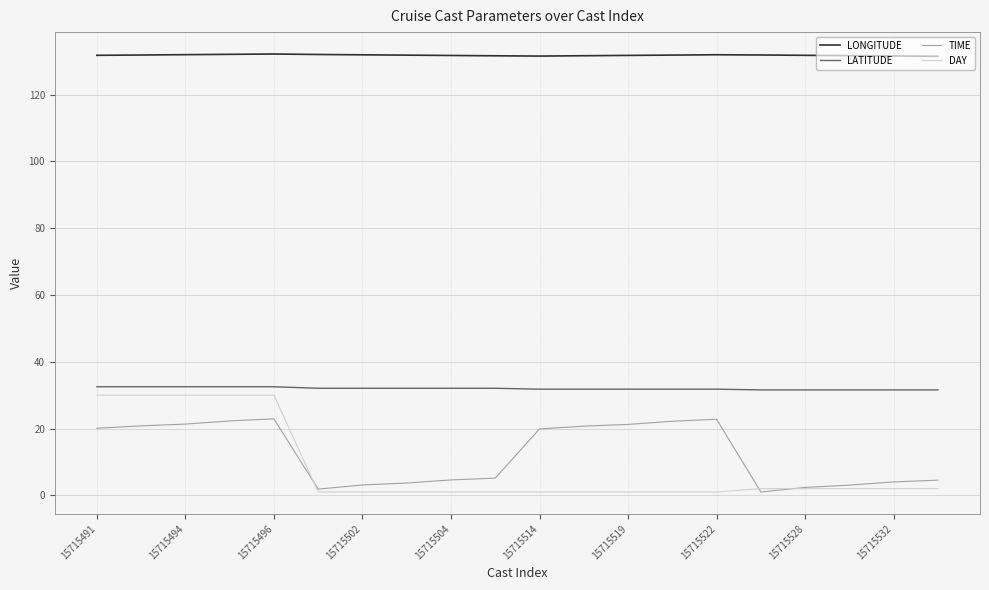

Which series has the largest range (max minus min)?

DAY